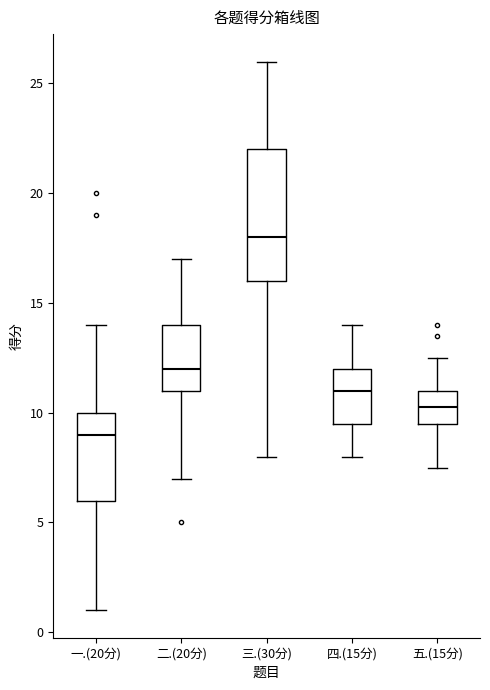

Reading left to right, transcribe this box plot: for each box, give where its median line is, the range the box spans, and where its two whiskers end, as read against the y-axis. The values are not printed on the chart, so give them approximately, as read against the axis.

一.(20分): median 9.0, box 6.0 to 10.0, whiskers 1.0 to 14.0
二.(20分): median 12.0, box 11.0 to 14.0, whiskers 7.0 to 17.0
三.(30分): median 18.0, box 16.0 to 22.0, whiskers 8.0 to 26.0
四.(15分): median 11.0, box 9.5 to 12.0, whiskers 8.0 to 14.0
五.(15分): median 10.5, box 9.5 to 11.0, whiskers 7.5 to 12.5